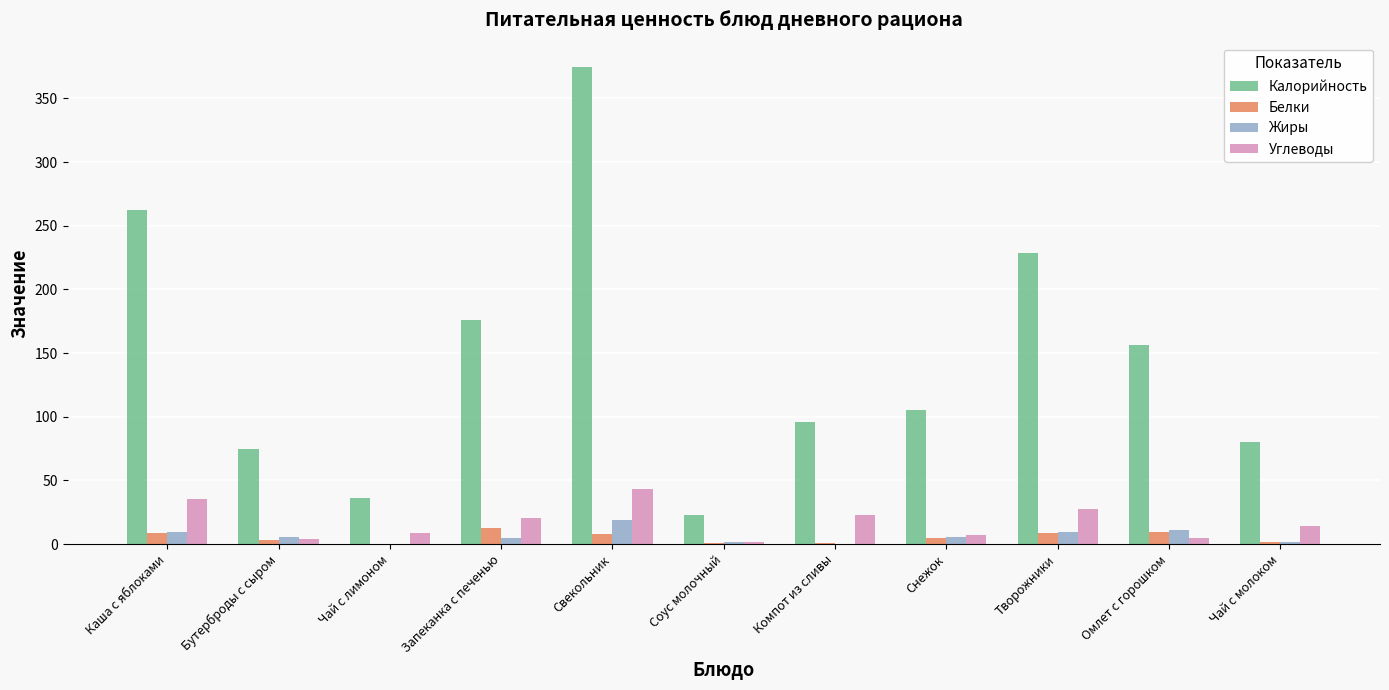

How many categories are shown in the chart?

11